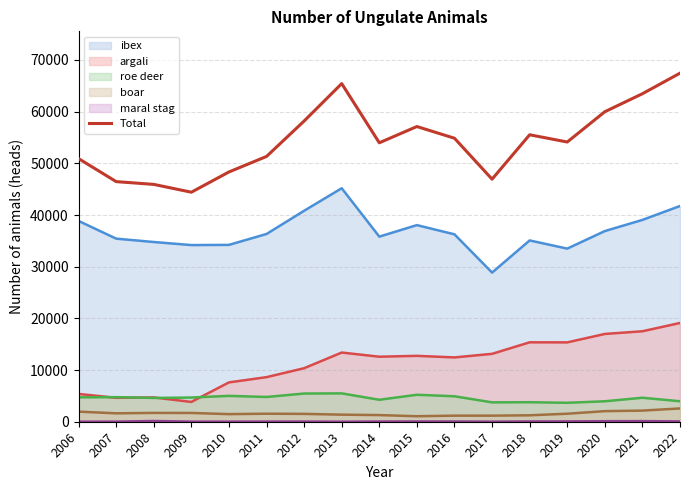

Is it true that the value at 2011 is 51336?

True